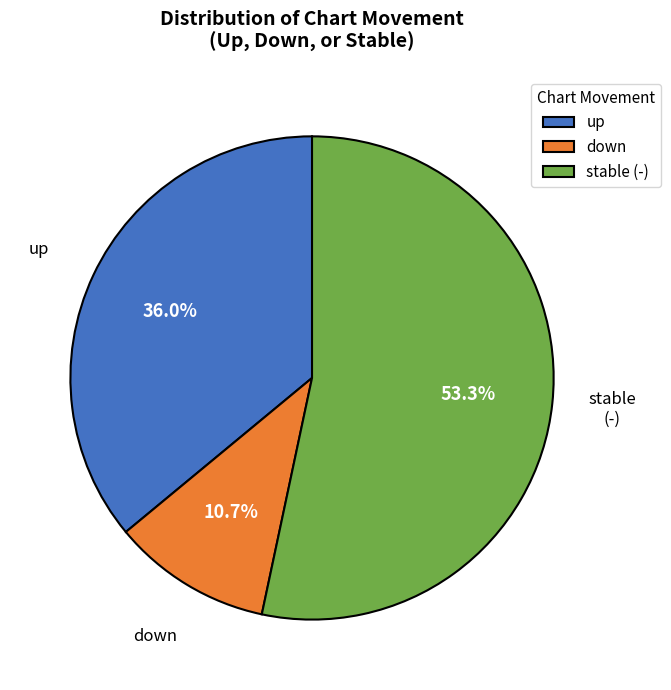

To the nearest percent, what is the average slice percentage?

33%